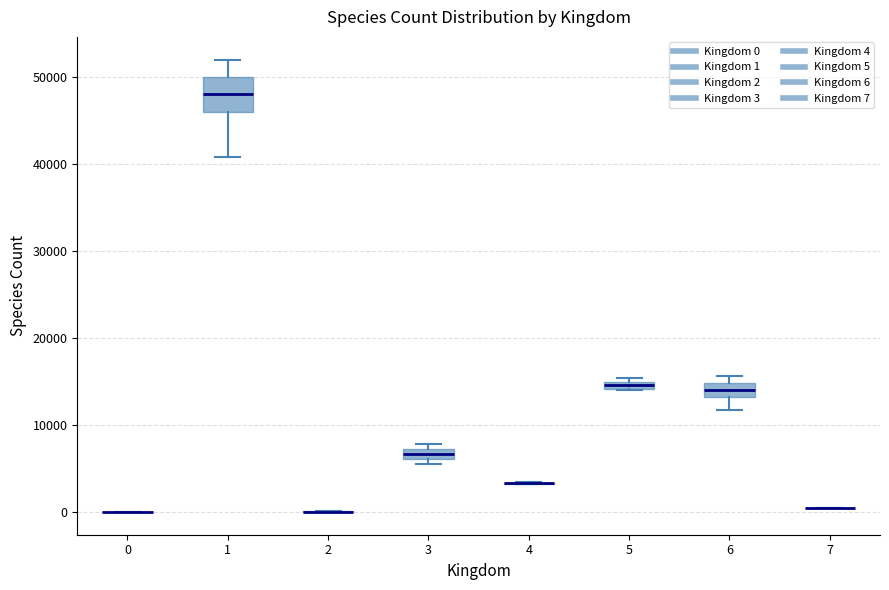

Comparing the boxes themselves (not the whiskers), which one is the tallest?

1